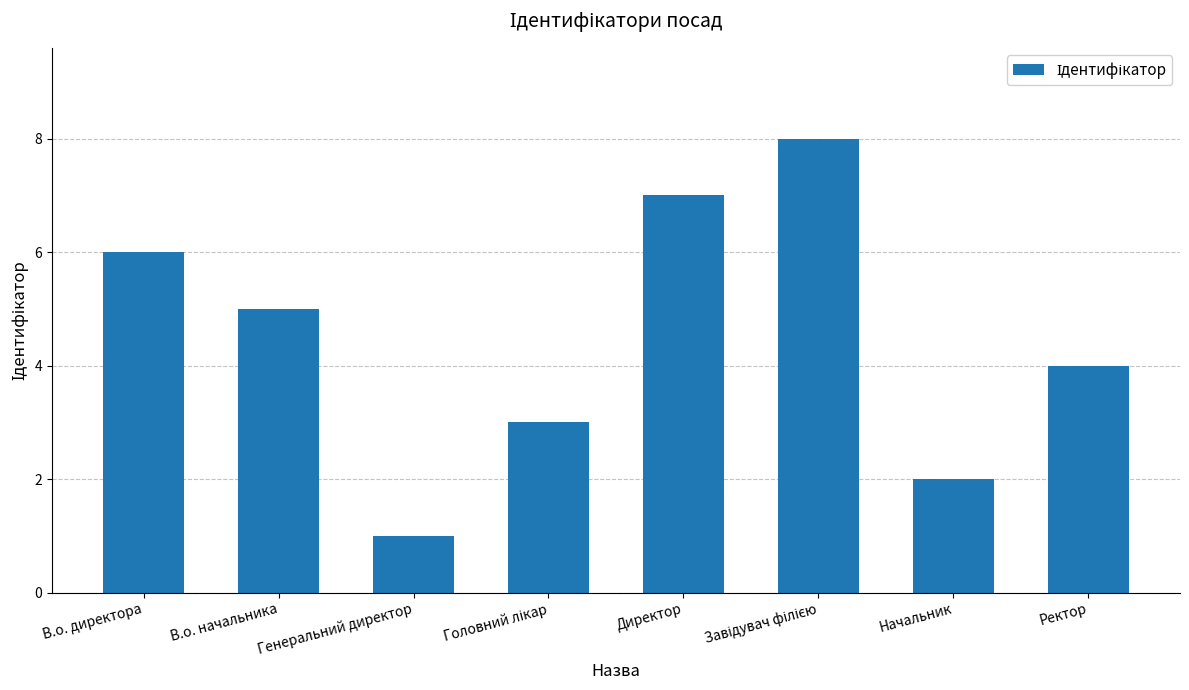

What is the change in value from В.о. директора to Начальник?

-4